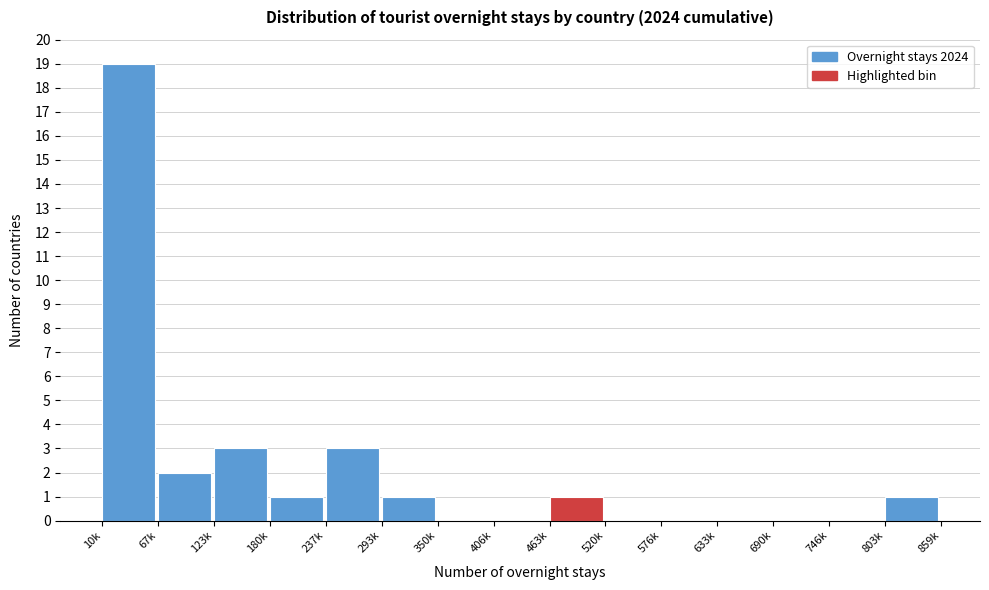

Reading left to right, transcribe all the data shown in this chart.

10k=19	67k=2	123k=3	180k=1	237k=3	293k=1	350k=0	406k=0	463k=1	520k=0	576k=0	633k=0	690k=0	746k=0	803k=1